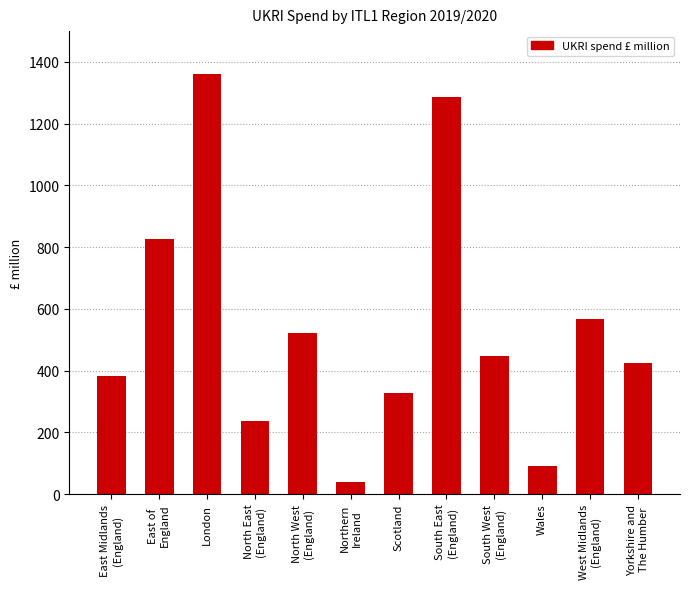

Reading left to right, what are all the values shown in this chart?

East Midlands
(England)=381.7	East of
England=827.0	London=1360.6	North East
(England)=236.8	North West
(England)=520.8	Northern
Ireland=38.5	Scotland=328.2	South East
(England)=1287.0	South West
(England)=448.4	Wales=92.4	West Midlands
(England)=567.6	Yorkshire and
The Humber=423.7